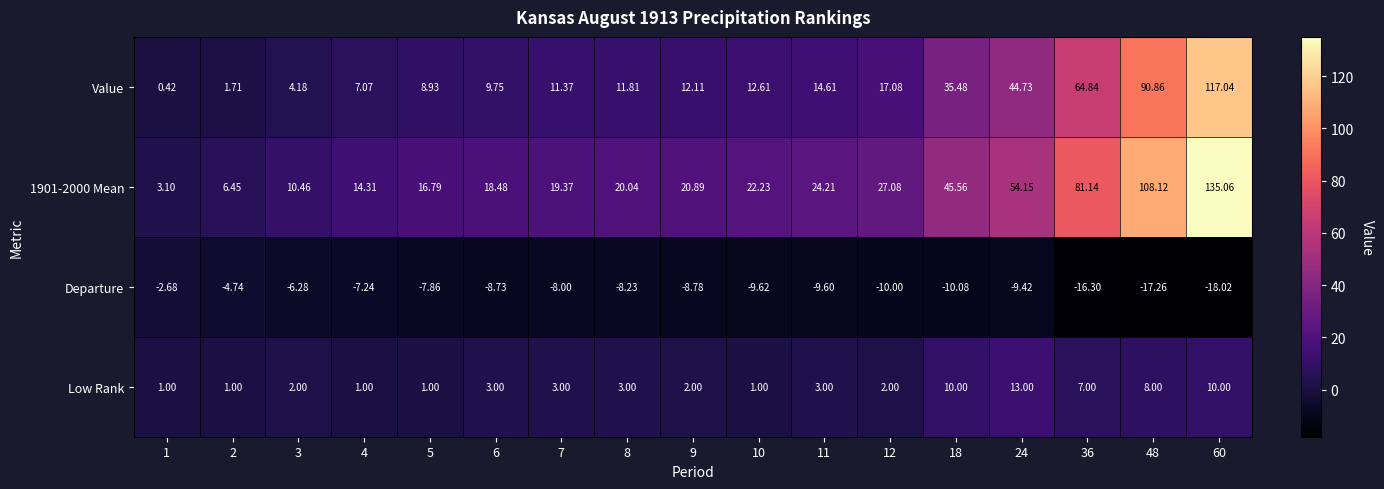

Is the value of Value at 2 greater than the value of 1901-2000 Mean at 7?

No